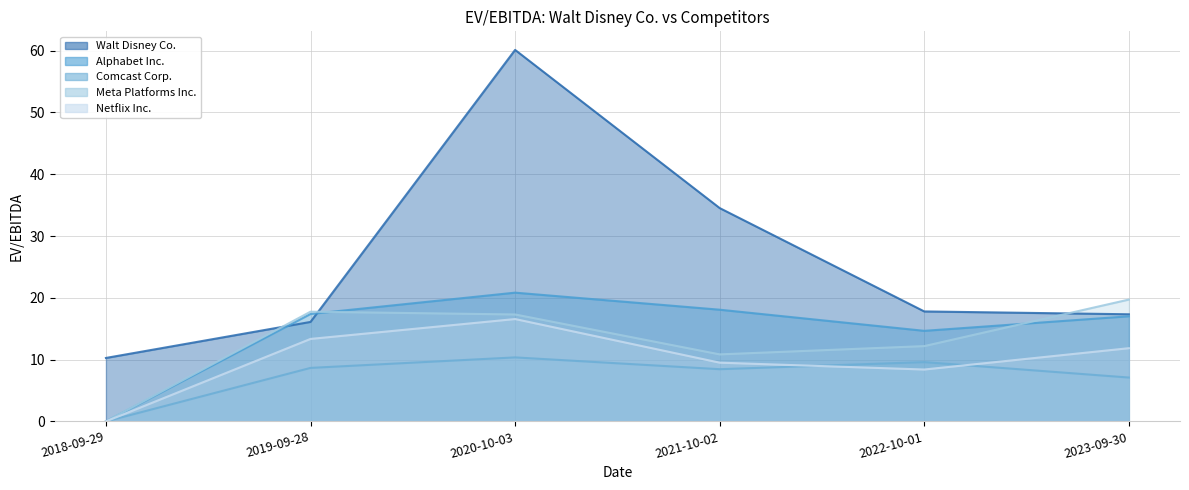

Is it true that Alphabet Inc. equals 19.5 at 2022-10-01?

False